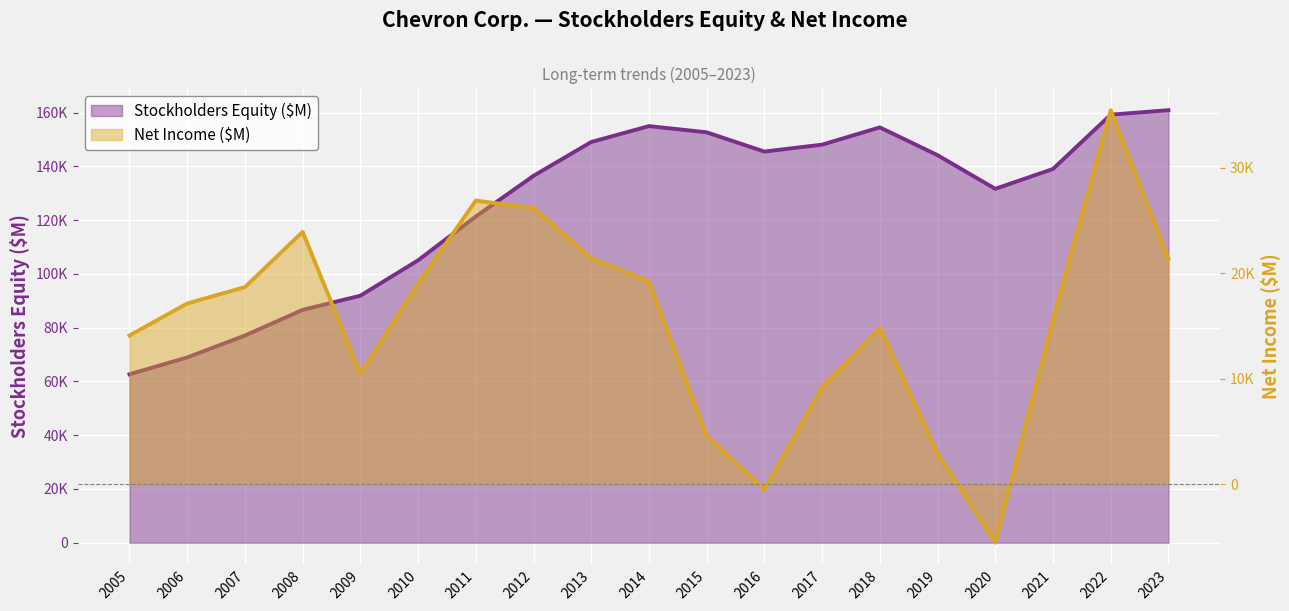

True or false: Stockholders Equity ($M) and Net Income ($M) cross at least once.

False